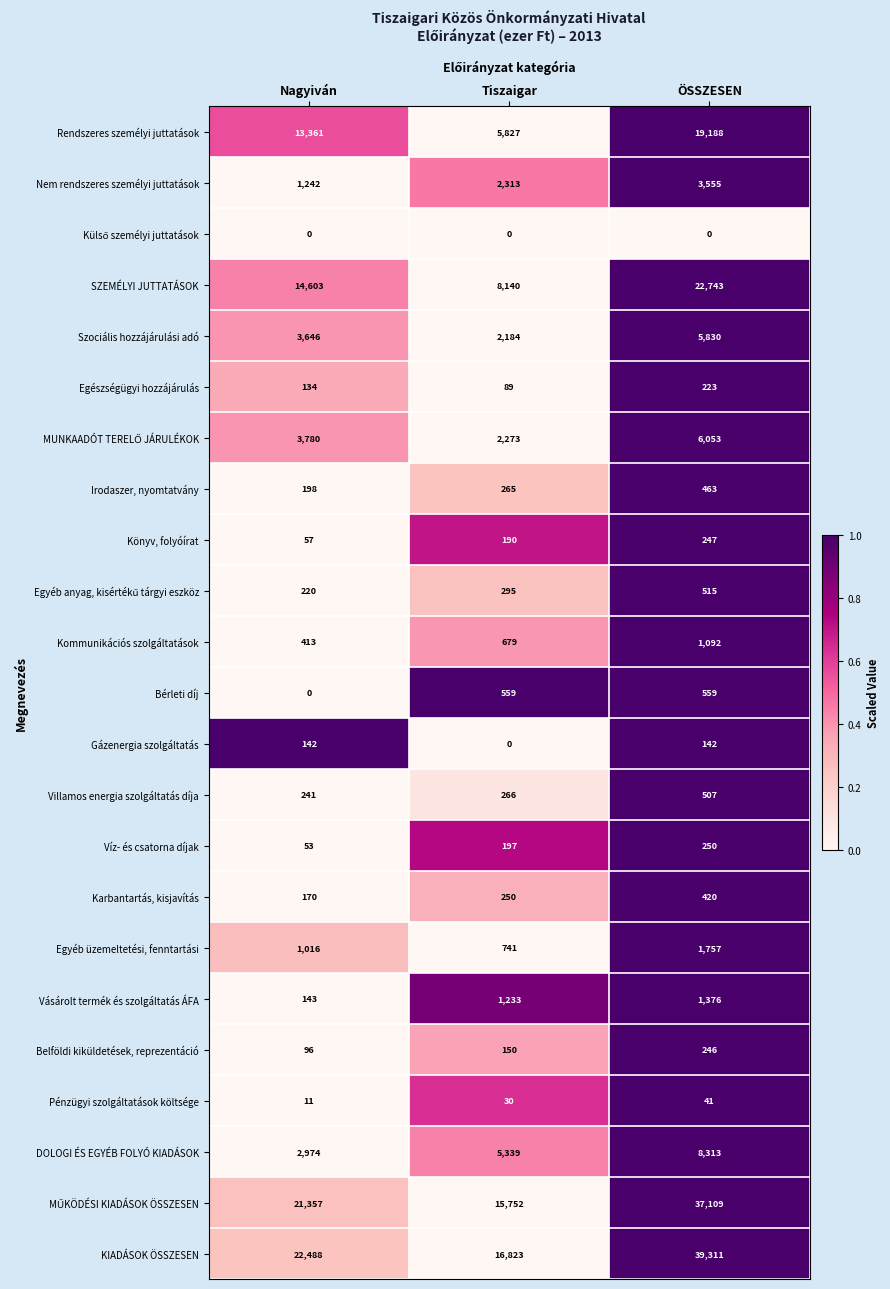

What is the approximate value of Rendszeres személyi juttatások at ÖSSZESEN, to the nearest 50?

19200